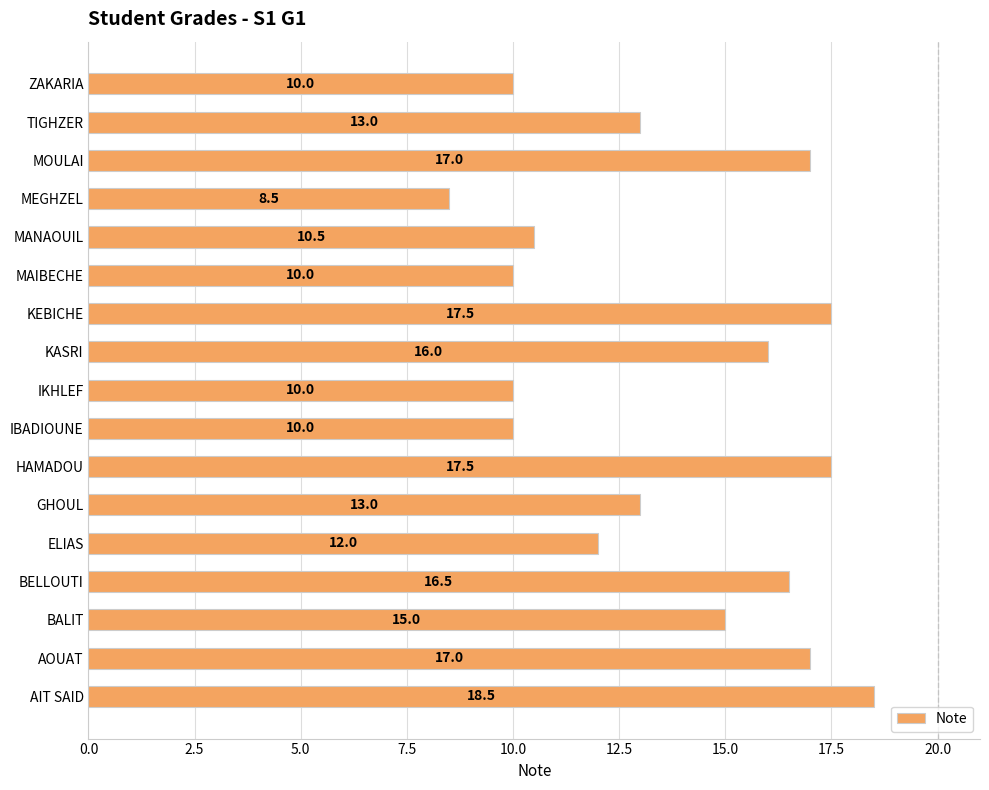

The chart shows a value of 13.0 at TIGHZER. True or false?

True